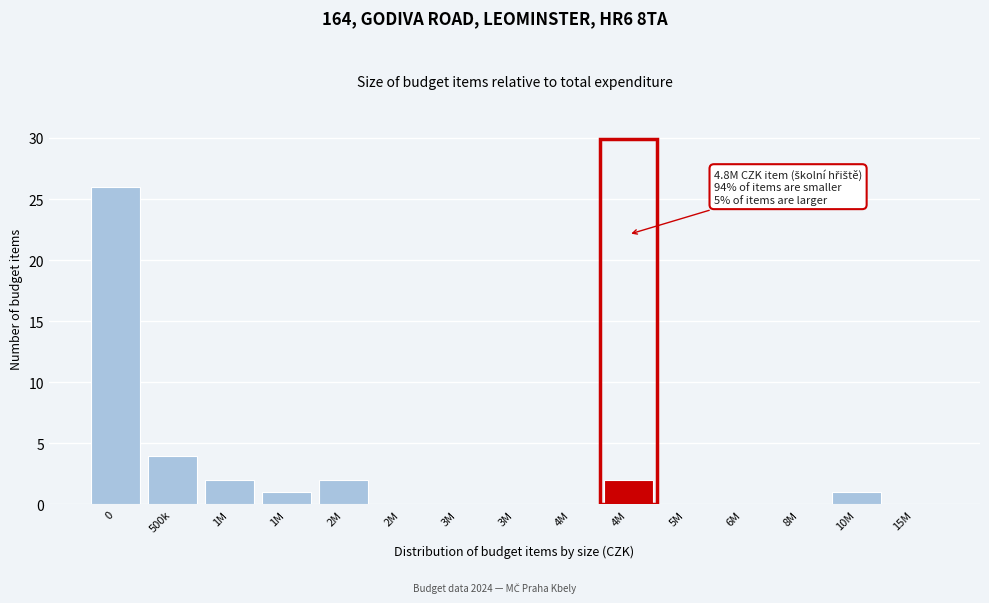

Count the number of categories in the chart.

15